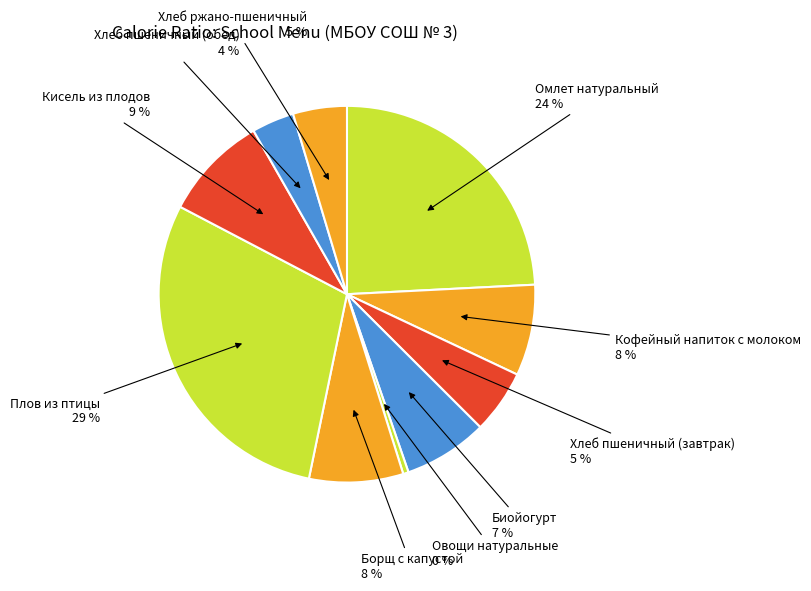

Is there any slice that represents more than half of the pie?

No